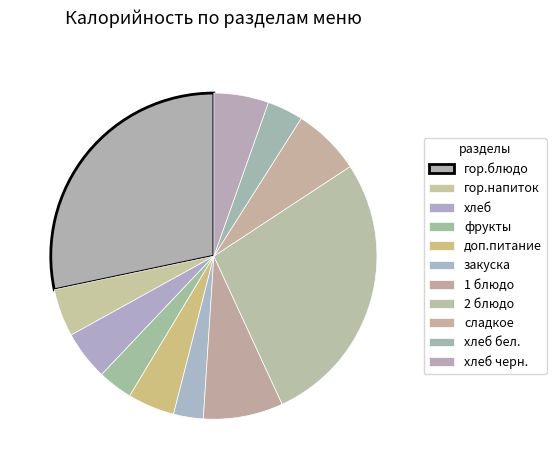

How many slices are in this pie chart?

11